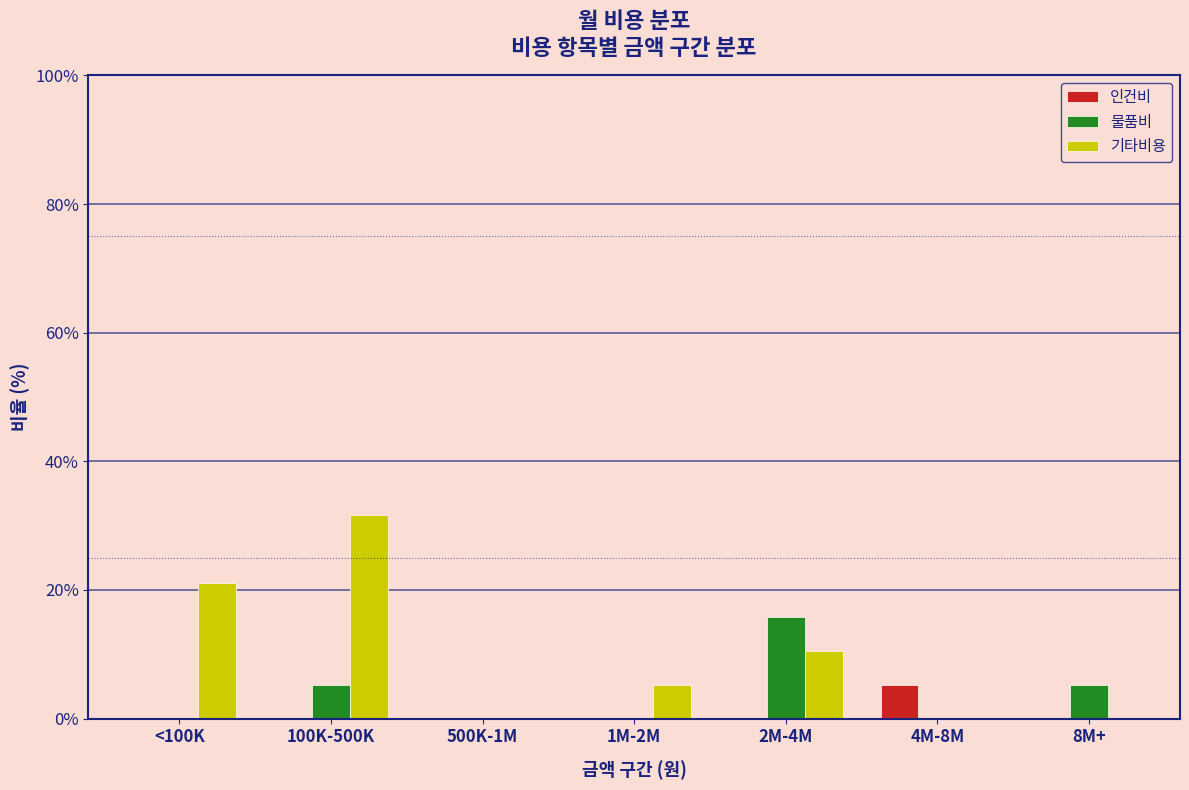

Reading left to right, transcribe all the data shown in this chart.

인건비: <100K=0.0	100K-500K=0.0	500K-1M=0.0	1M-2M=0.0	2M-4M=0.0	4M-8M=5.3	8M+=0.0
물품비: <100K=0.0	100K-500K=5.3	500K-1M=0.0	1M-2M=0.0	2M-4M=15.8	4M-8M=0.0	8M+=5.3
기타비용: <100K=21.1	100K-500K=31.6	500K-1M=0.0	1M-2M=5.3	2M-4M=10.5	4M-8M=0.0	8M+=0.0